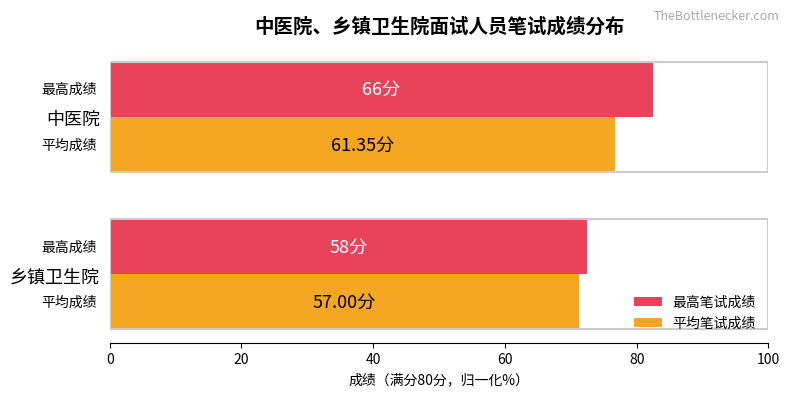

What are all the series names shown in the legend?

最高笔试成绩, 平均笔试成绩